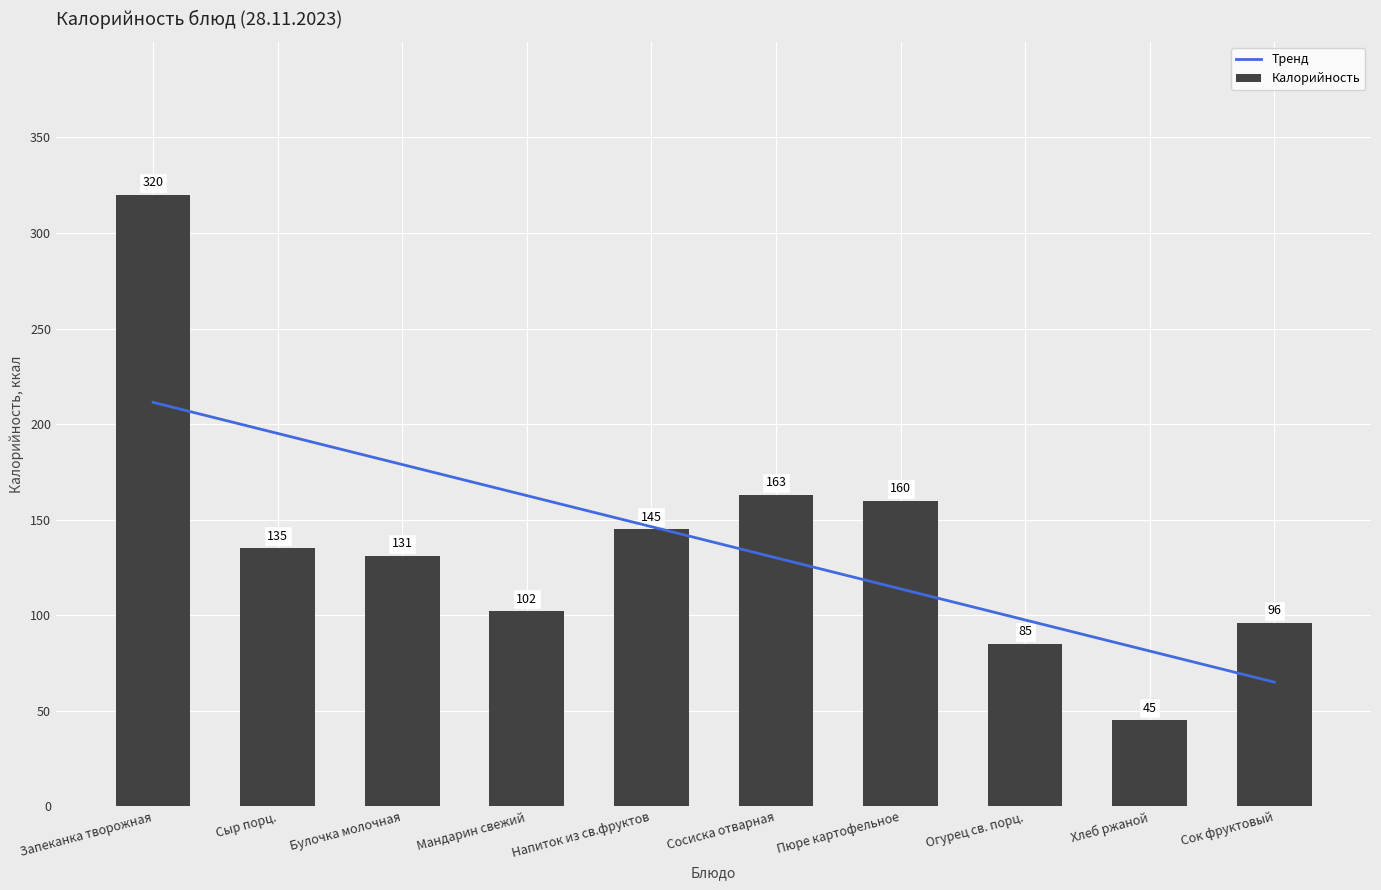

What is the label of the 6th bar from the right?

Напиток из св.фруктов